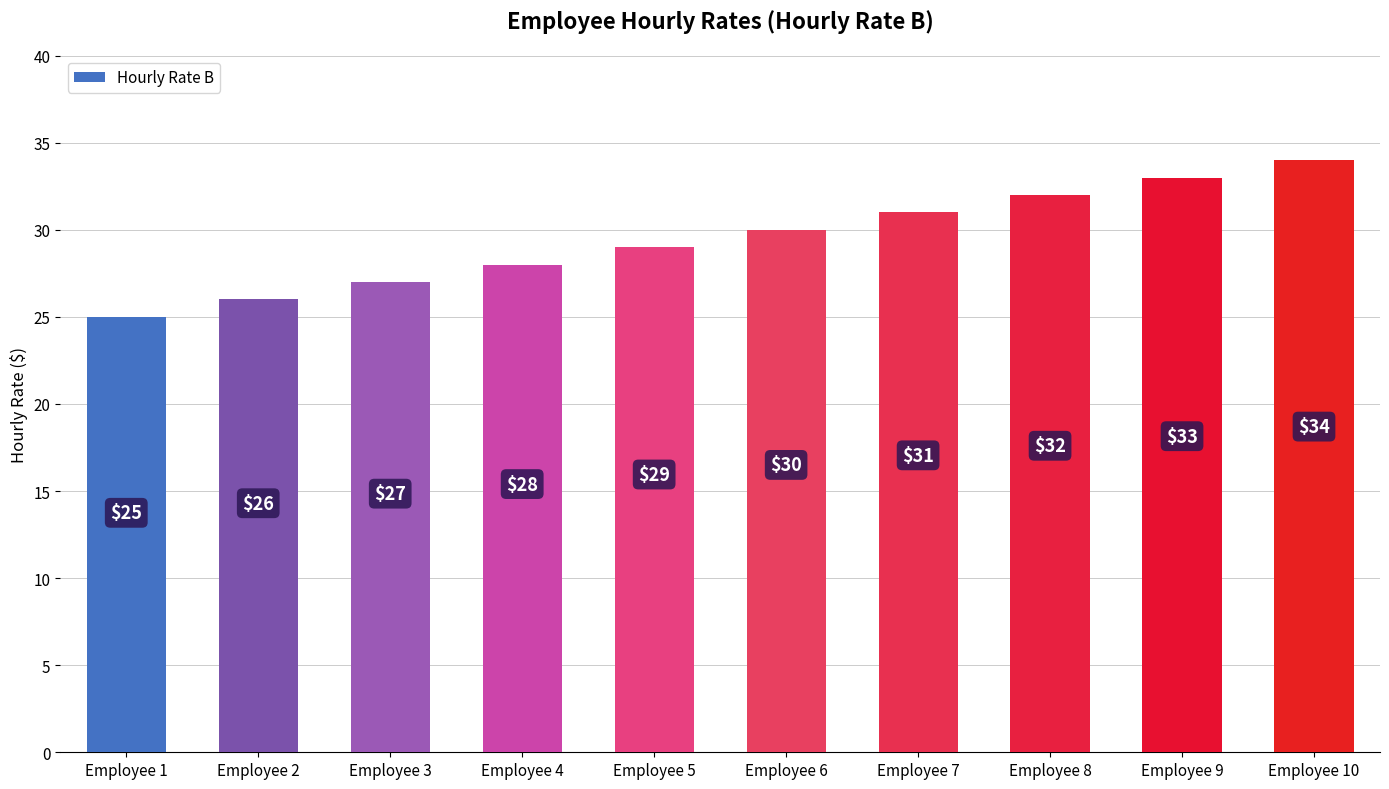

At which category does the chart reach its peak across all series?

Employee 10